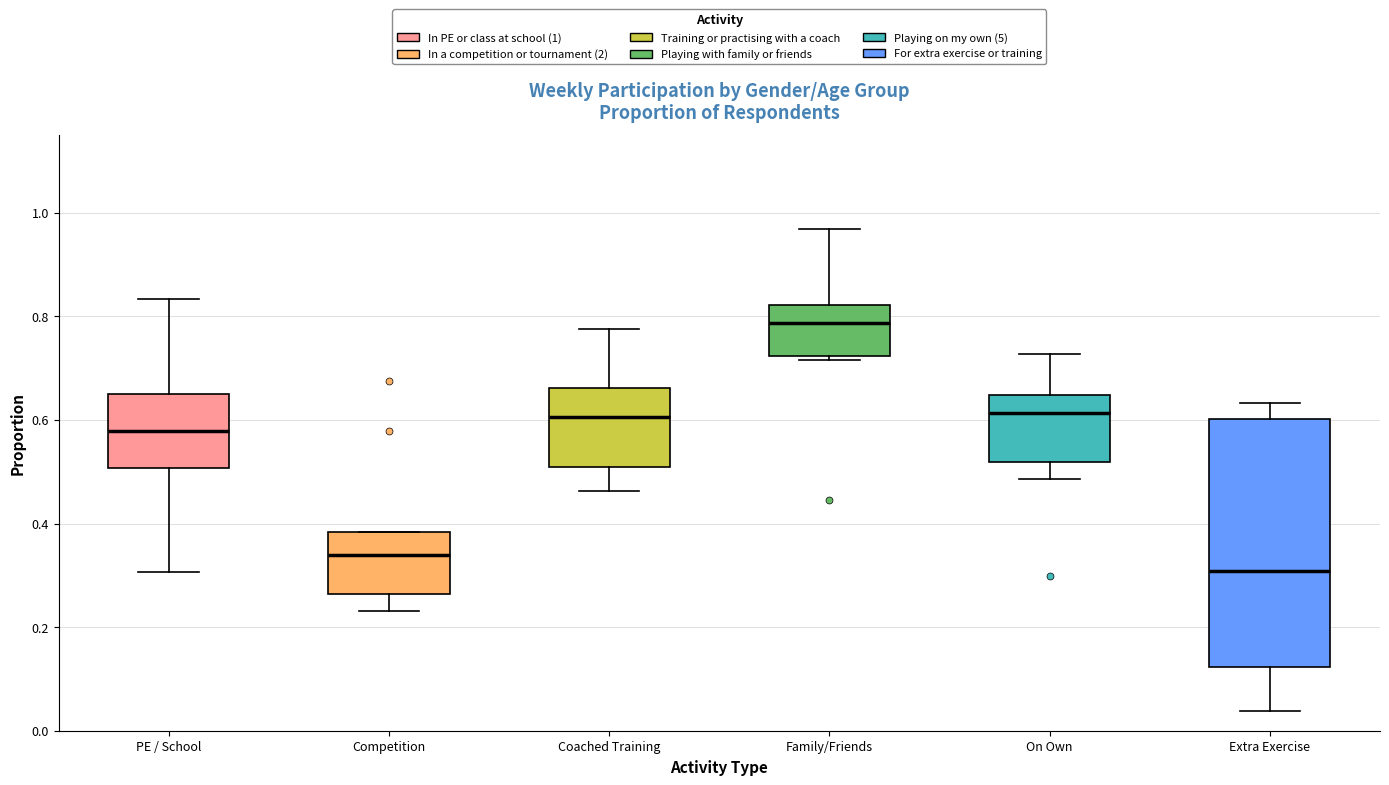

Reading left to right, transcribe this box plot: for each box, give where its median line is, the range the box spans, and where its two whiskers end, as read against the y-axis. The values are not printed on the chart, so give them approximately, as read against the axis.

PE / School: median 0.58, box 0.50 to 0.66, whiskers 0.30 to 0.84
Competition: median 0.34, box 0.26 to 0.38, whiskers 0.24 to 0.38
Coached Training: median 0.60, box 0.50 to 0.66, whiskers 0.46 to 0.78
Family/Friends: median 0.78, box 0.72 to 0.82, whiskers 0.72 (just below the box's lower edge) to 0.96
On Own: median 0.62, box 0.52 to 0.64, whiskers 0.48 to 0.72
Extra Exercise: median 0.30, box 0.12 to 0.60, whiskers 0.04 to 0.64